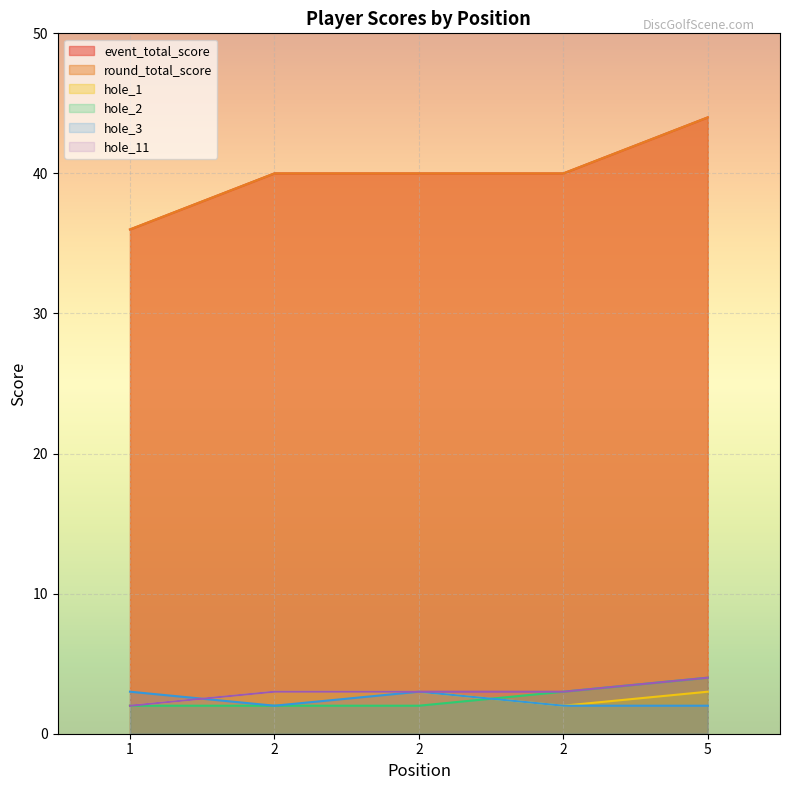

What is the average value of the round_total_score series?

40